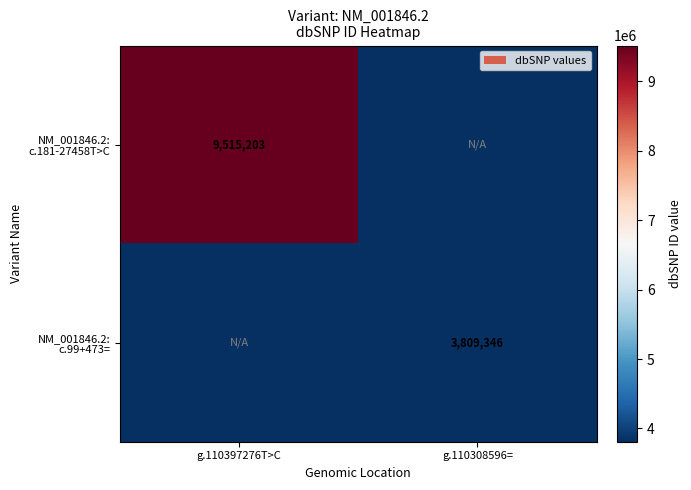

What is the sum of all NM_001846.2: c.181-27458T>C values?

9515203